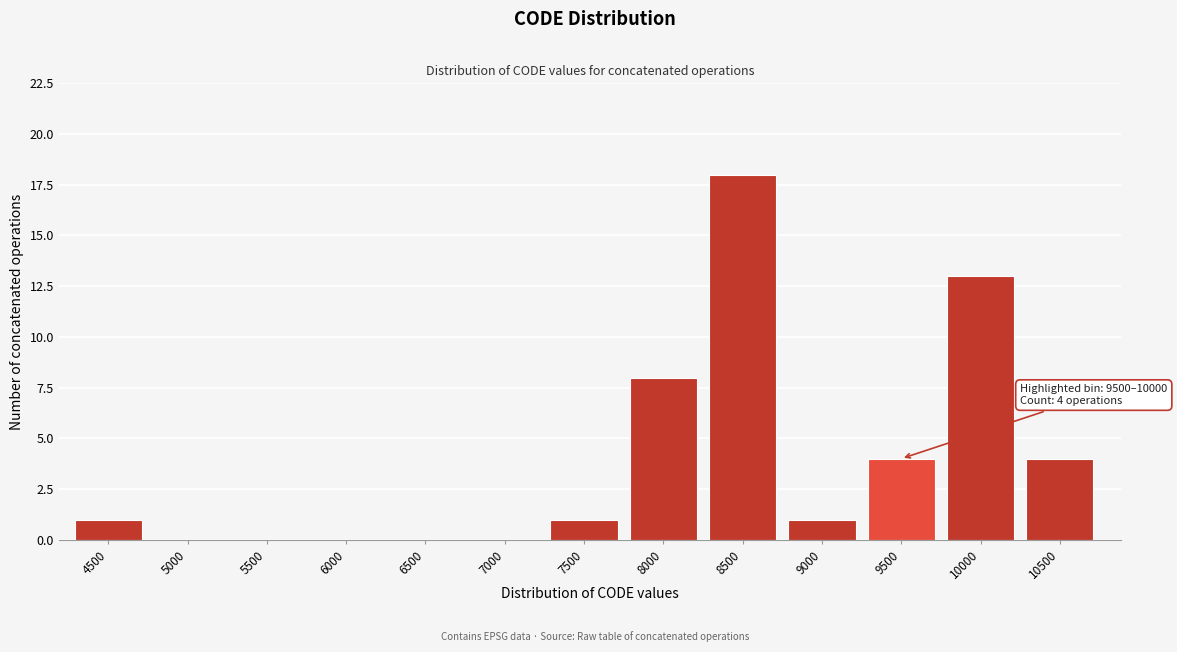

What is the sum of all values?

50